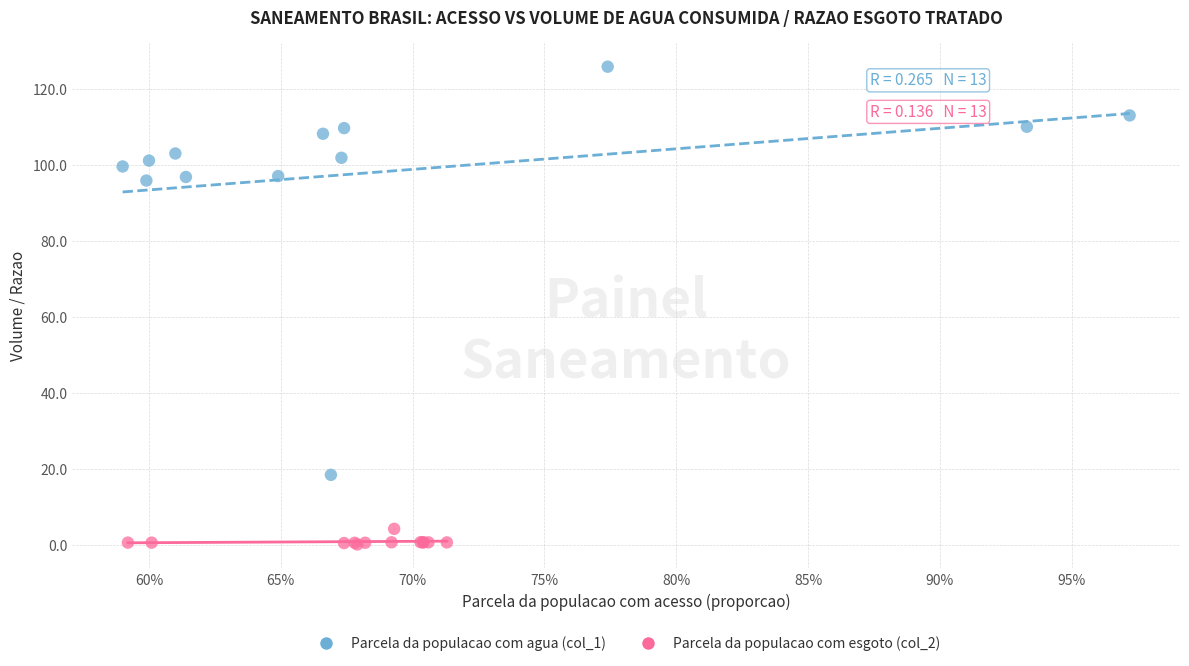

Which series has the widest spread of Y values?

Parcela da populacao com agua (col_1)